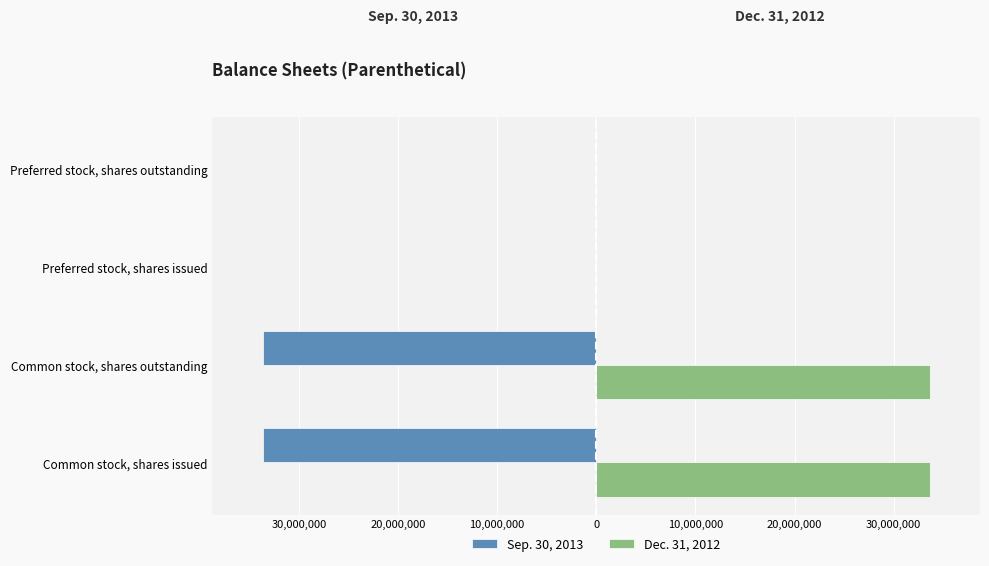

What is the value of the Sep. 30, 2013 bar at the 1st from the left?

-33658411